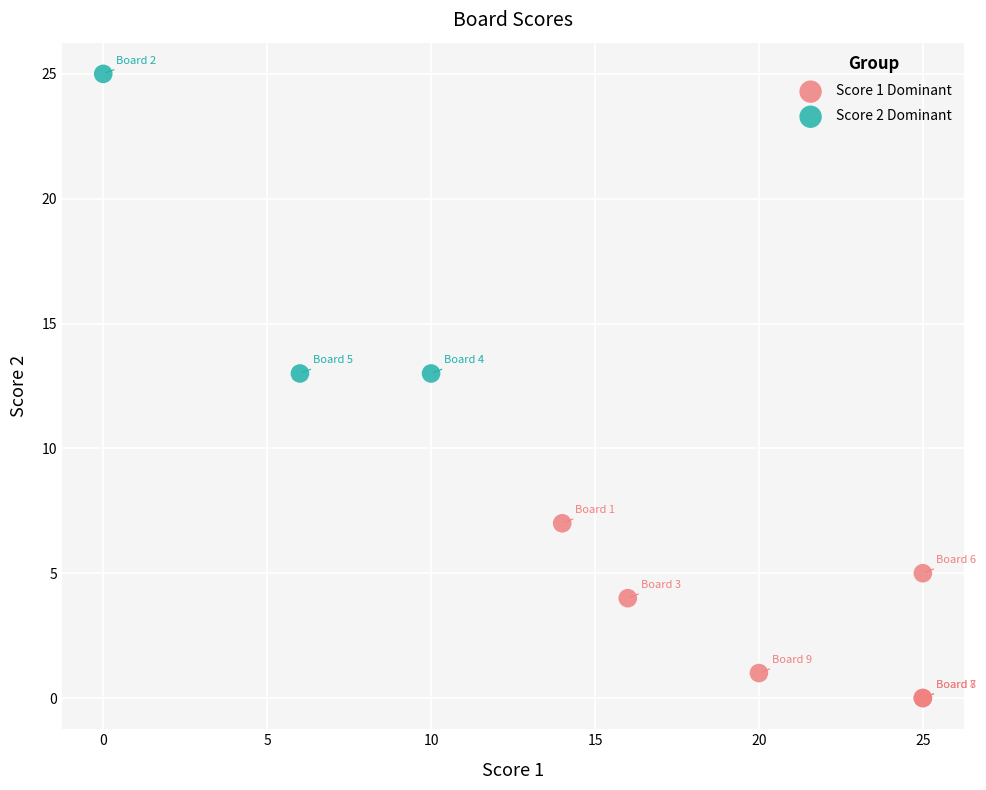

Which series reaches the maximum Y coordinate?

Score 2 Dominant